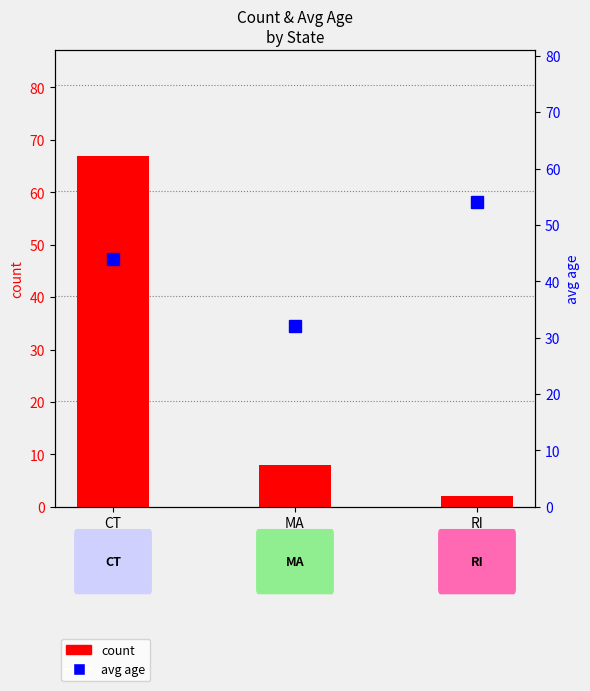

Which series has the largest total across all categories?

avg age